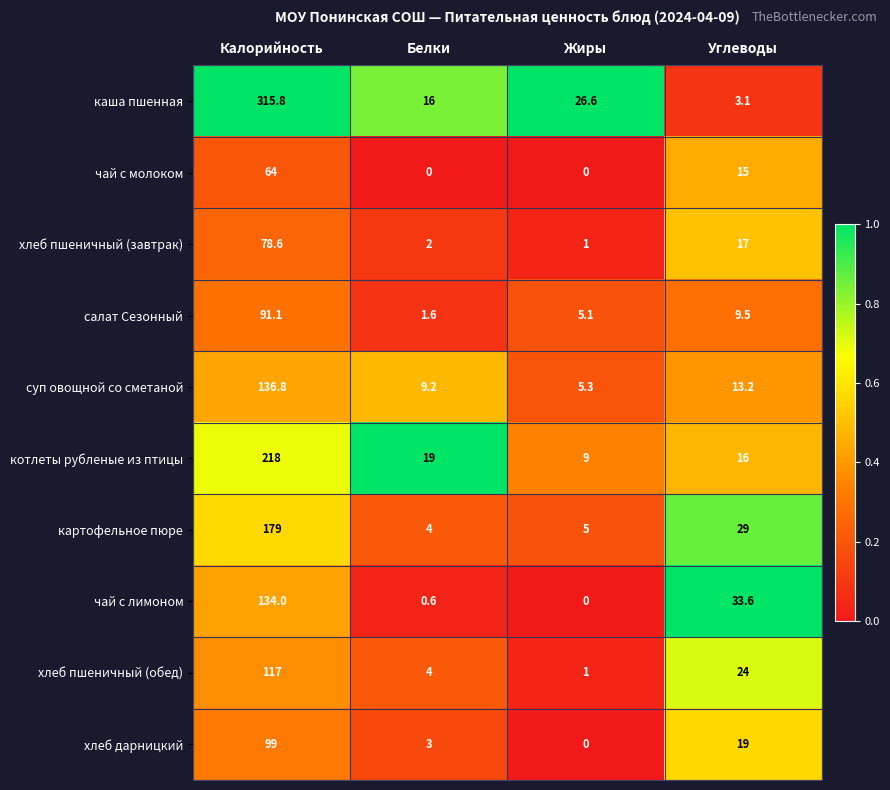

Rank the series by their maximum value, from lowest to highest.

чай с молоком, хлеб пшеничный (завтрак), салат Сезонный, хлеб дарницкий, хлеб пшеничный (обед), чай с лимоном, суп овощной со сметаной, картофельное пюре, котлеты рубленые из птицы, каша пшенная